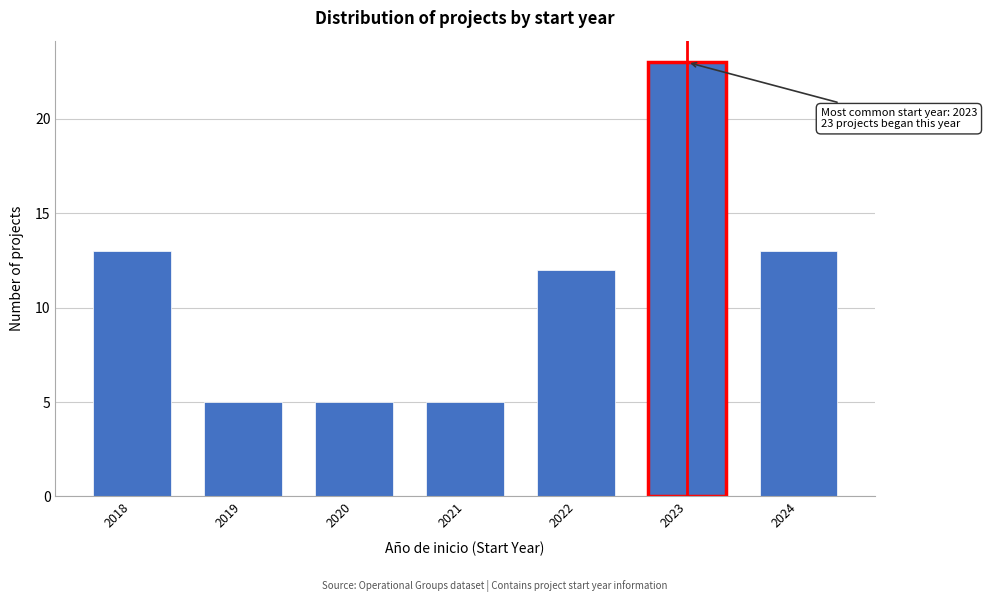

Reading left to right, list all the values displayed in this chart.

13	5	5	5	12	23	13